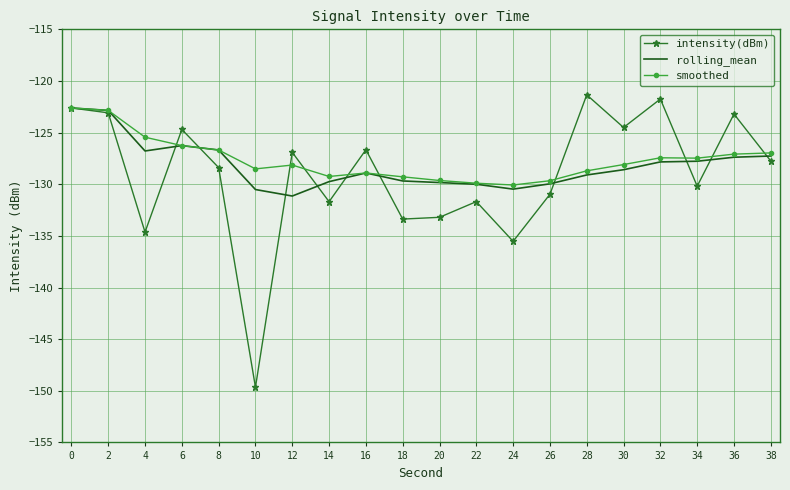

What is the total value across all series at 30?

-381.2